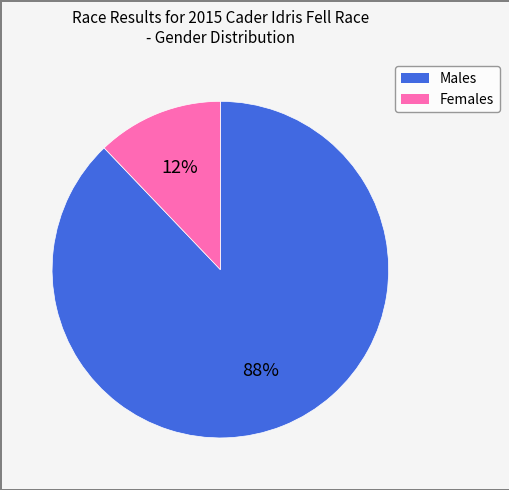

Does any single category account for the majority?

Yes